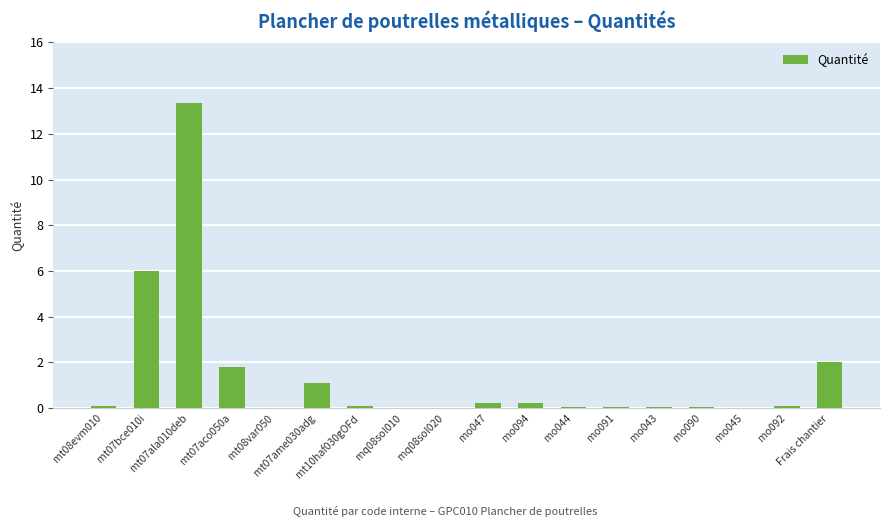

The chart shows a value of 0.8 at mt07aco050a. True or false?

False